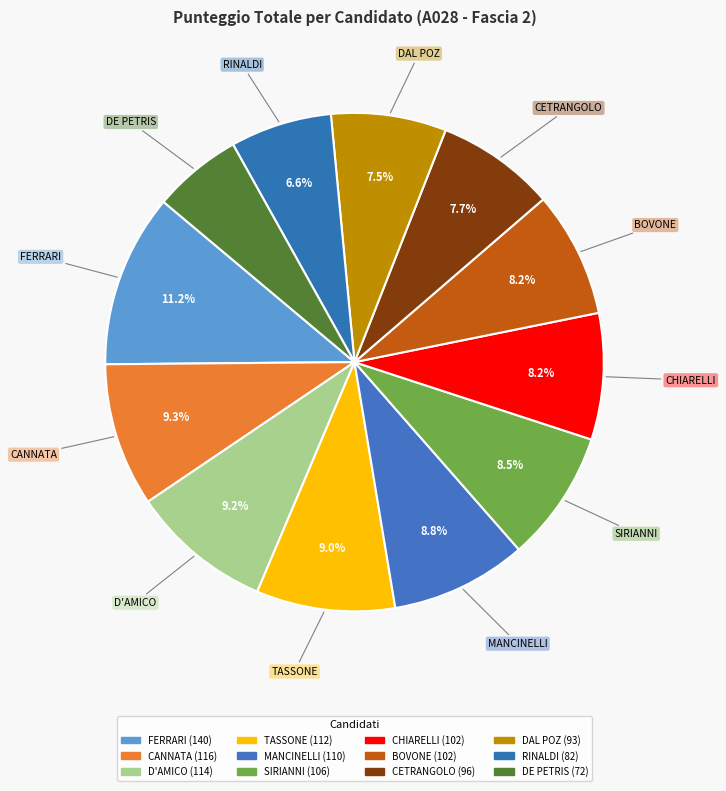

How many segments does this pie chart have?

12